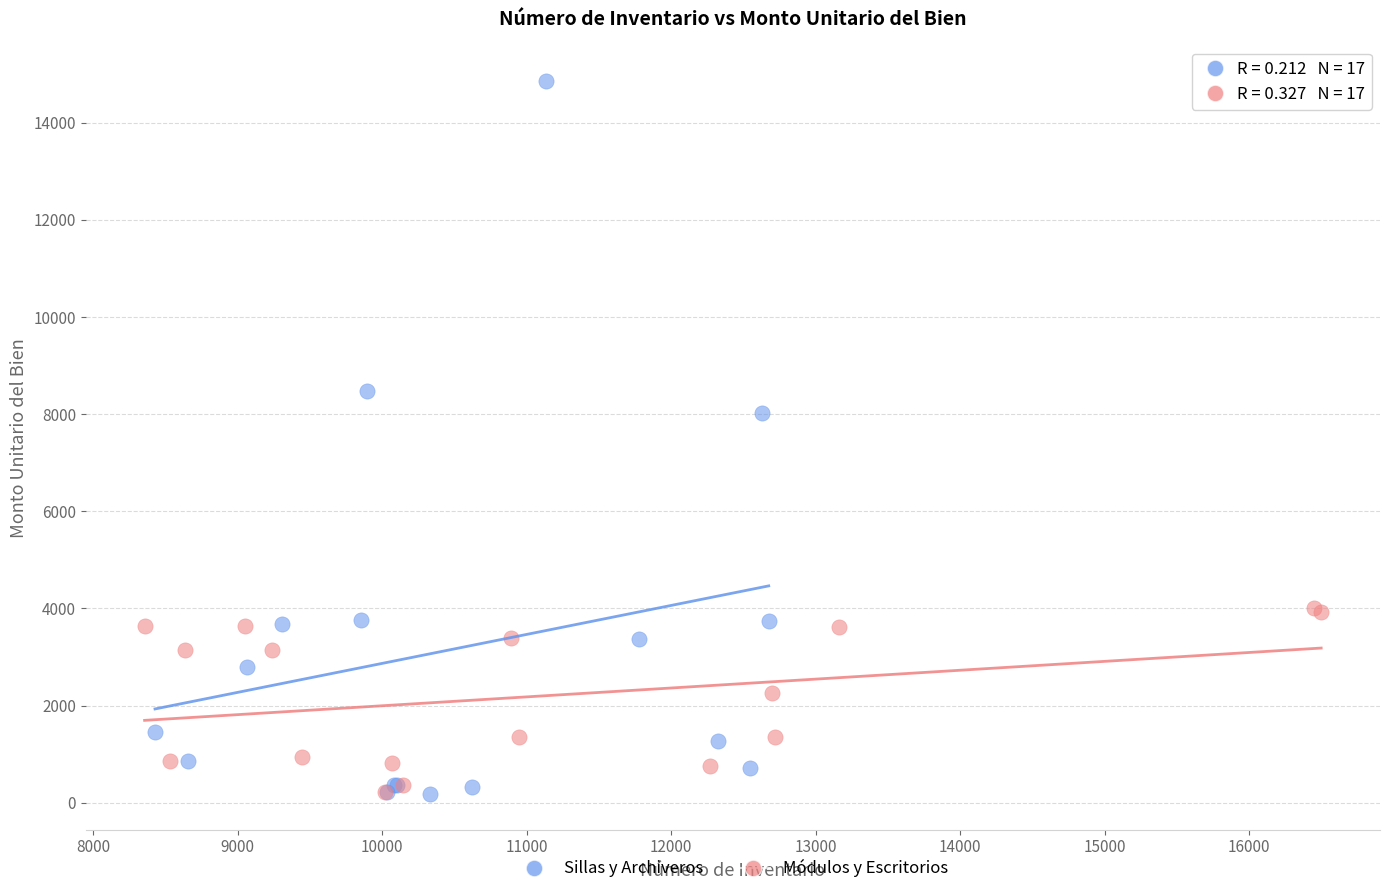

Which series contains the highest Y value?

Sillas y Archiveros